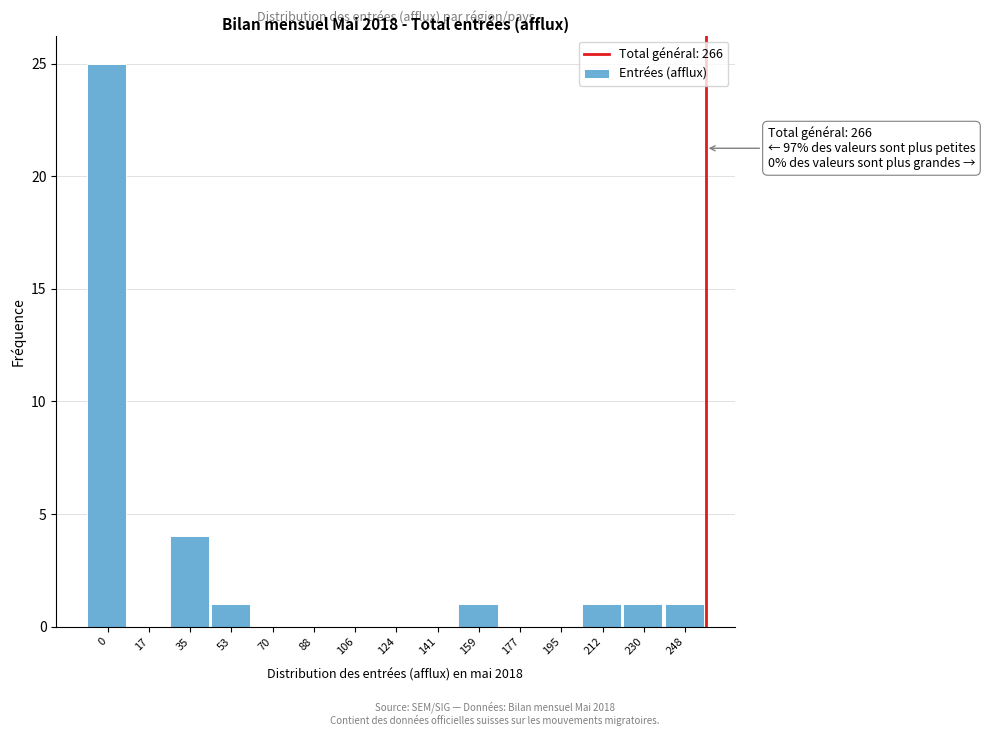

Reading left to right, what are all the values shown in this chart?

0=25	17=0	35=4	53=1	70=0	88=0	106=0	124=0	141=0	159=1	177=0	195=0	212=1	230=1	248=1